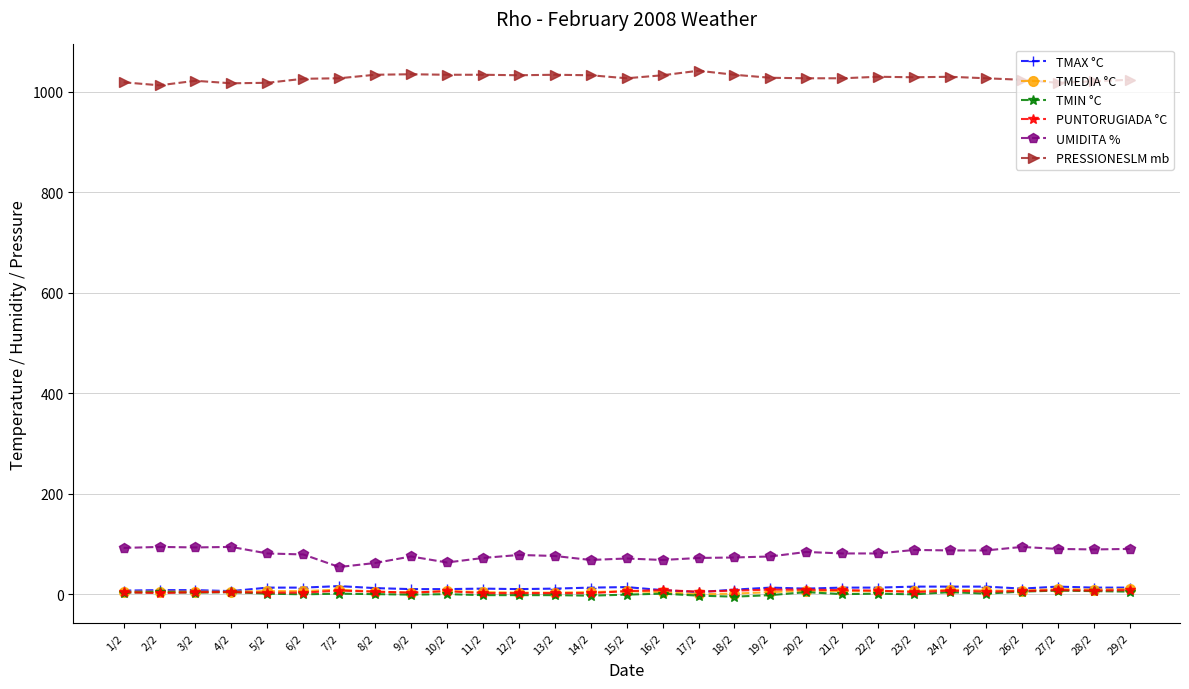

What is the greatest value displayed?

1042.0